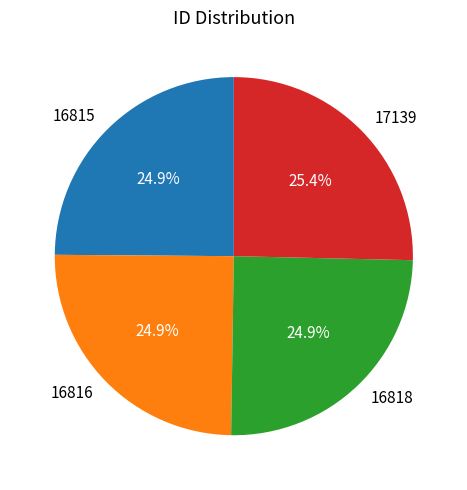

To the nearest percent, what percentage of the pie is 16815?

25%